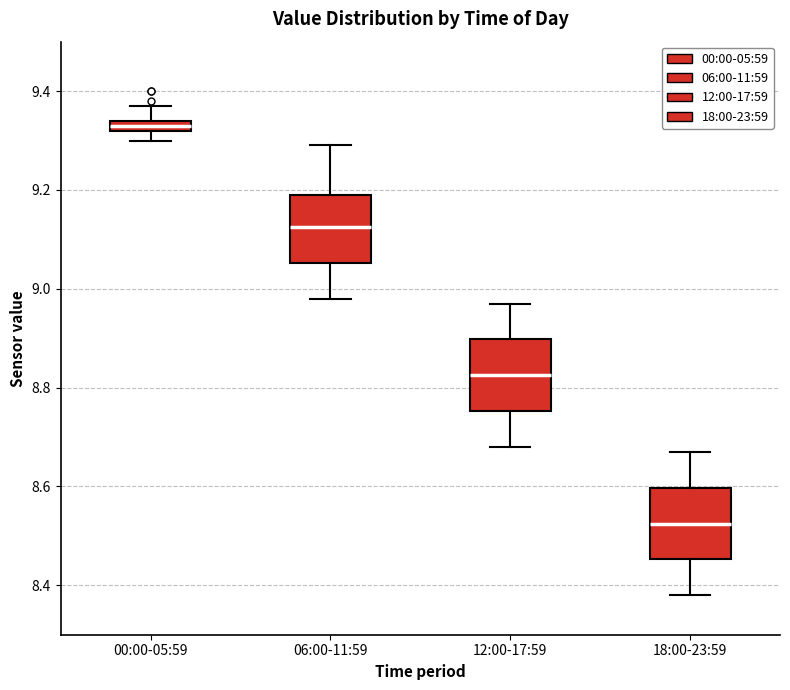

Which box has the lowest median line?

18:00-23:59